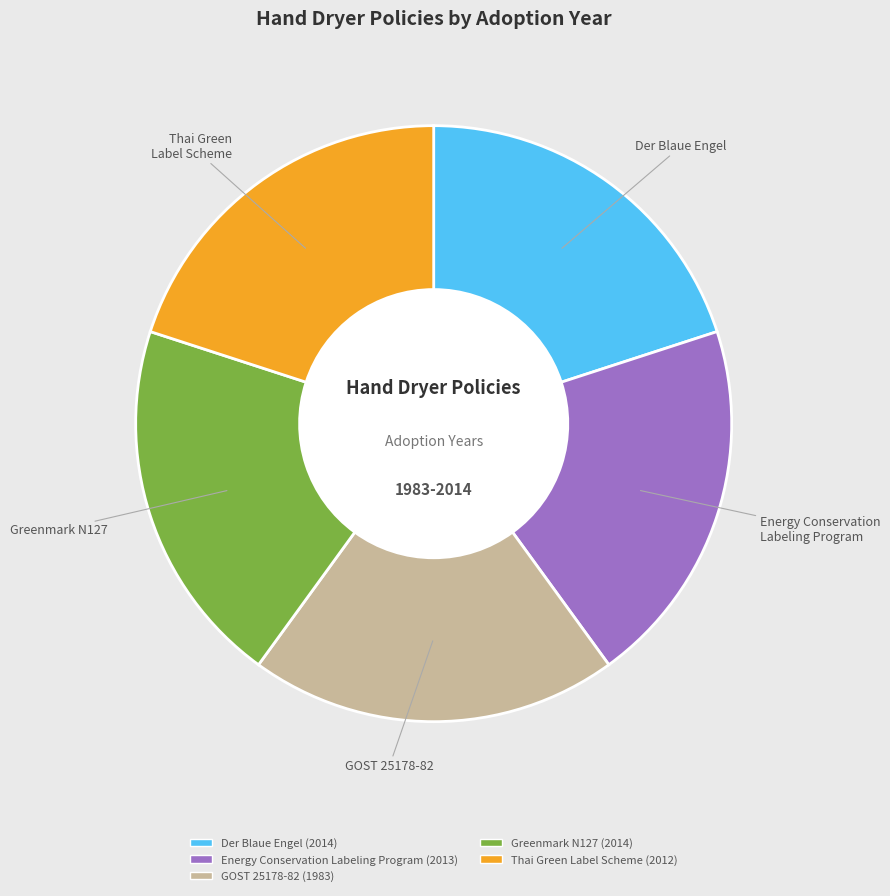

True or false: Thai Green Label Scheme (2012) accounts for 12% of the total.

False